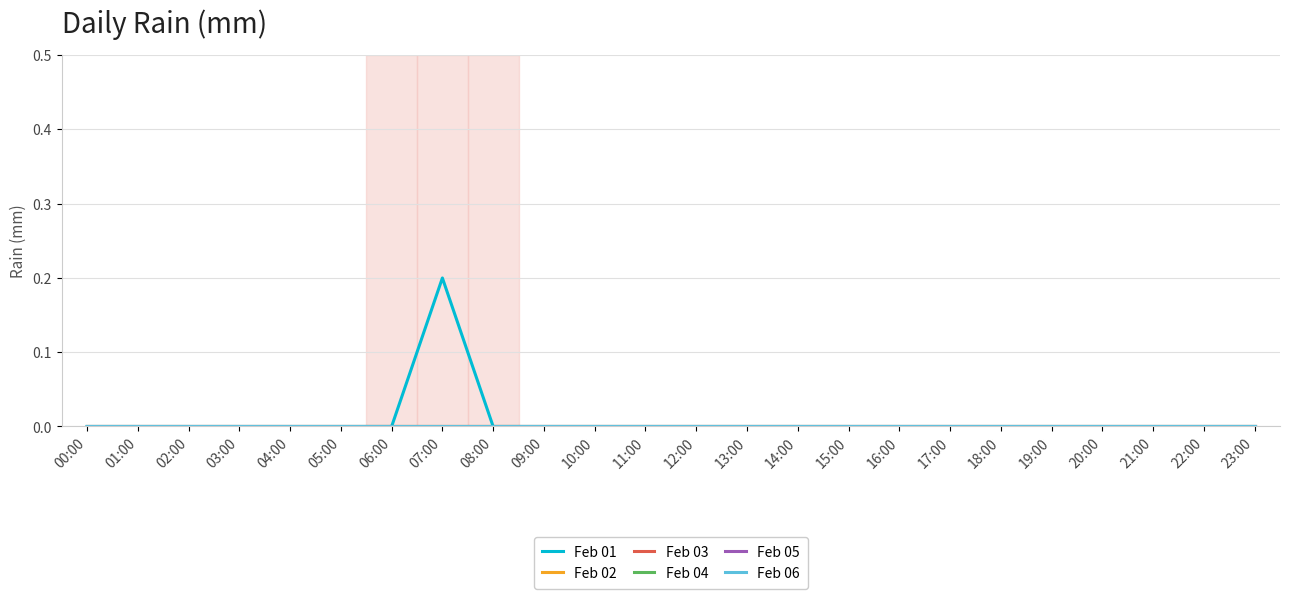

Rank the series by their maximum value, from lowest to highest.

Feb 02, Feb 03, Feb 04, Feb 05, Feb 06, Feb 01